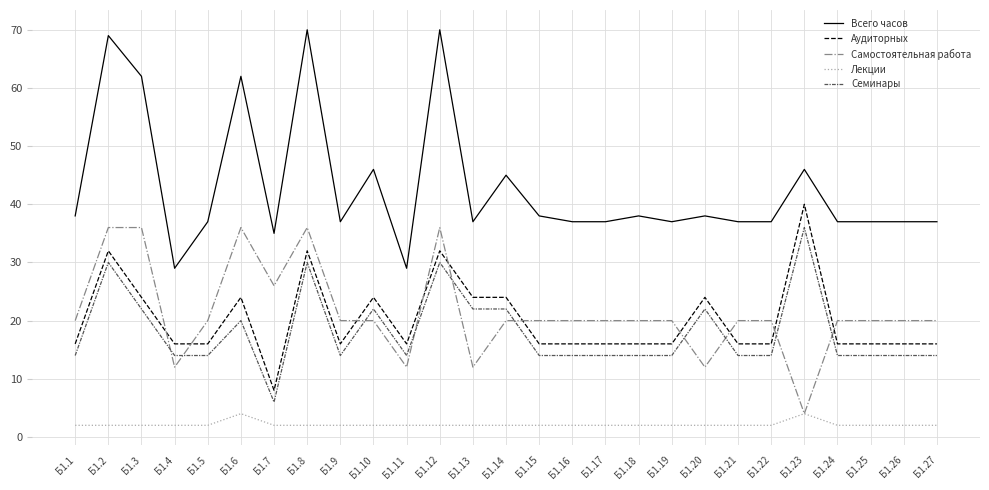

Does the chart have visible grid lines?

Yes